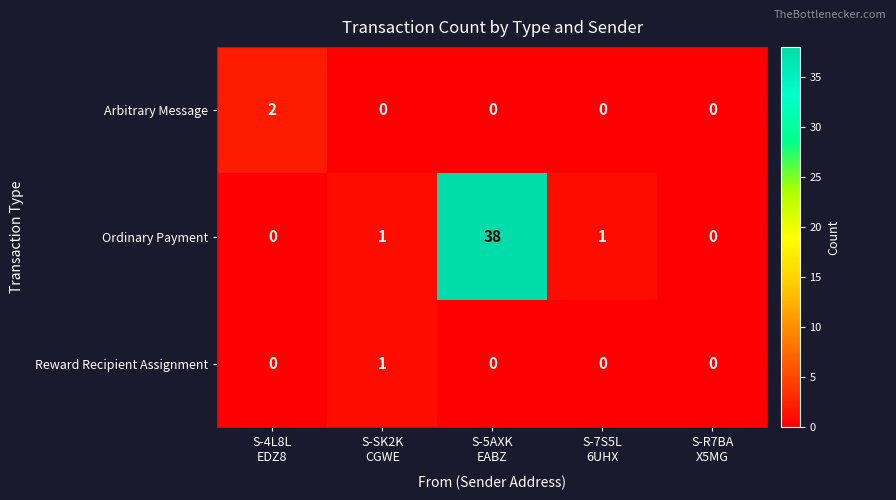

Reading left to right, list all the values displayed in this chart.

Arbitrary Message: 2	0	0	0	0
Ordinary Payment: 0	1	38	1	0
Reward Recipient Assignment: 0	1	0	0	0